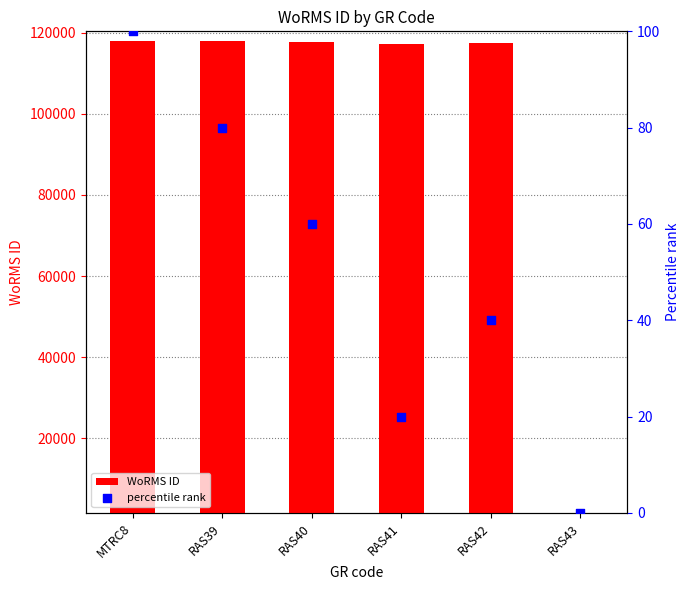

Is the value of WoRMS ID at RAS39 greater than the value of percentile rank at RAS43?

Yes